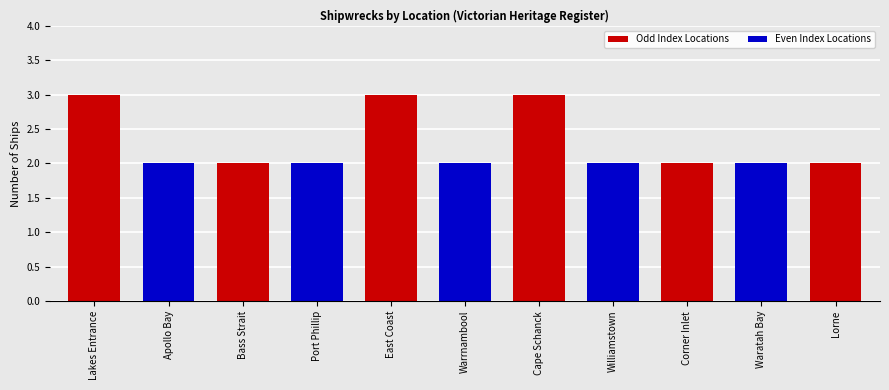

What position from the right is East Coast?

7